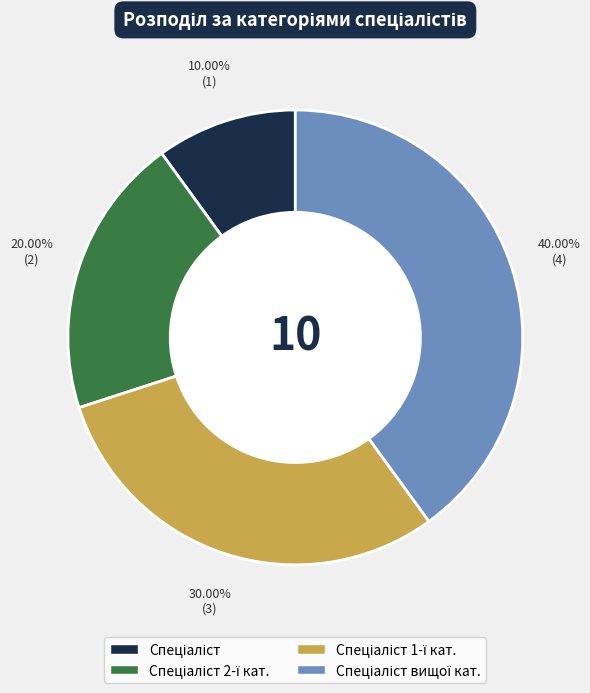

Does any single category account for the majority?

No